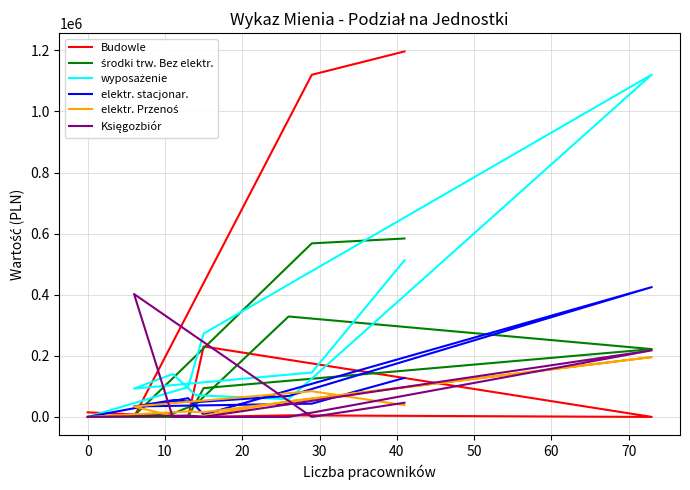

Which series has the widest spread of values?

Budowle